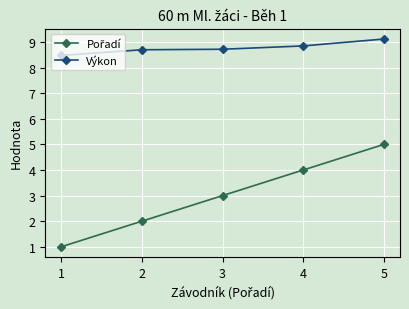

What is the difference between the highest and lowest values at 2?

6.7